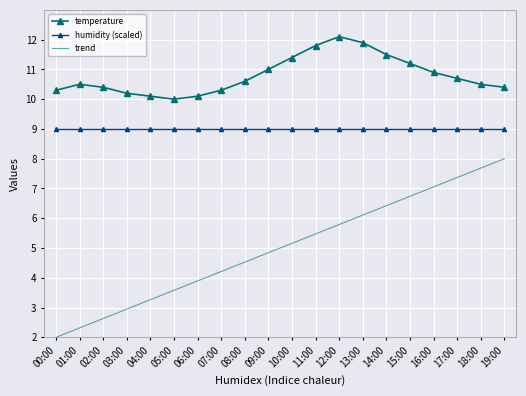

What position from the right is 19:00?

1